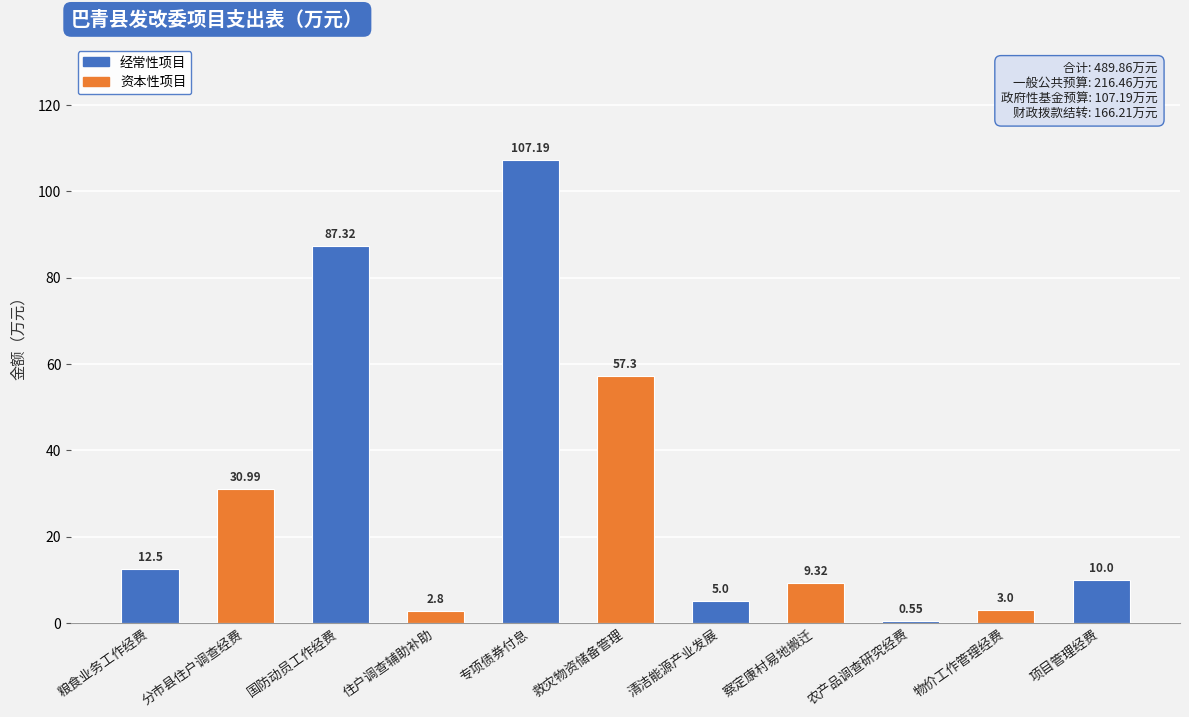

Are the bars horizontal?

No